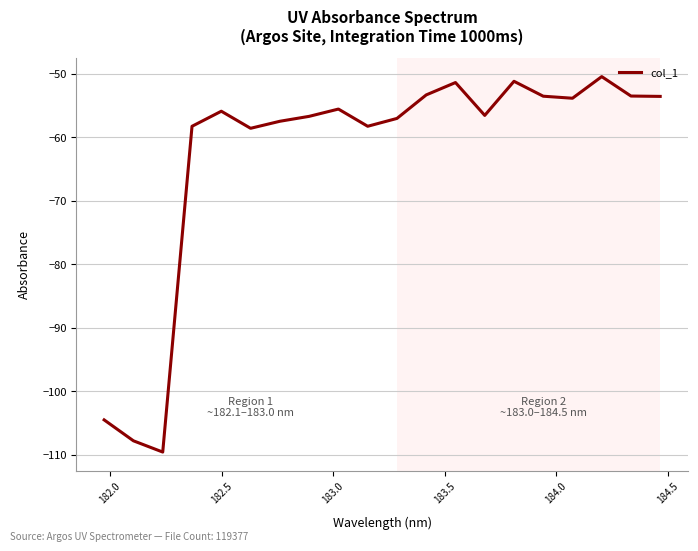

What is the greatest value displayed?

-50.5